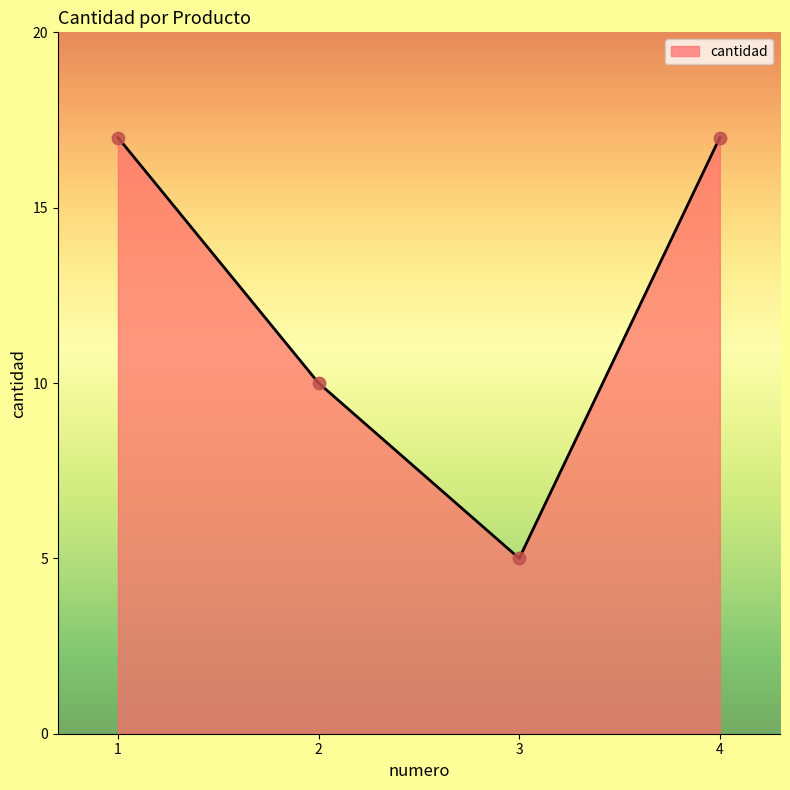

Between 4 and 3, which is larger?

4